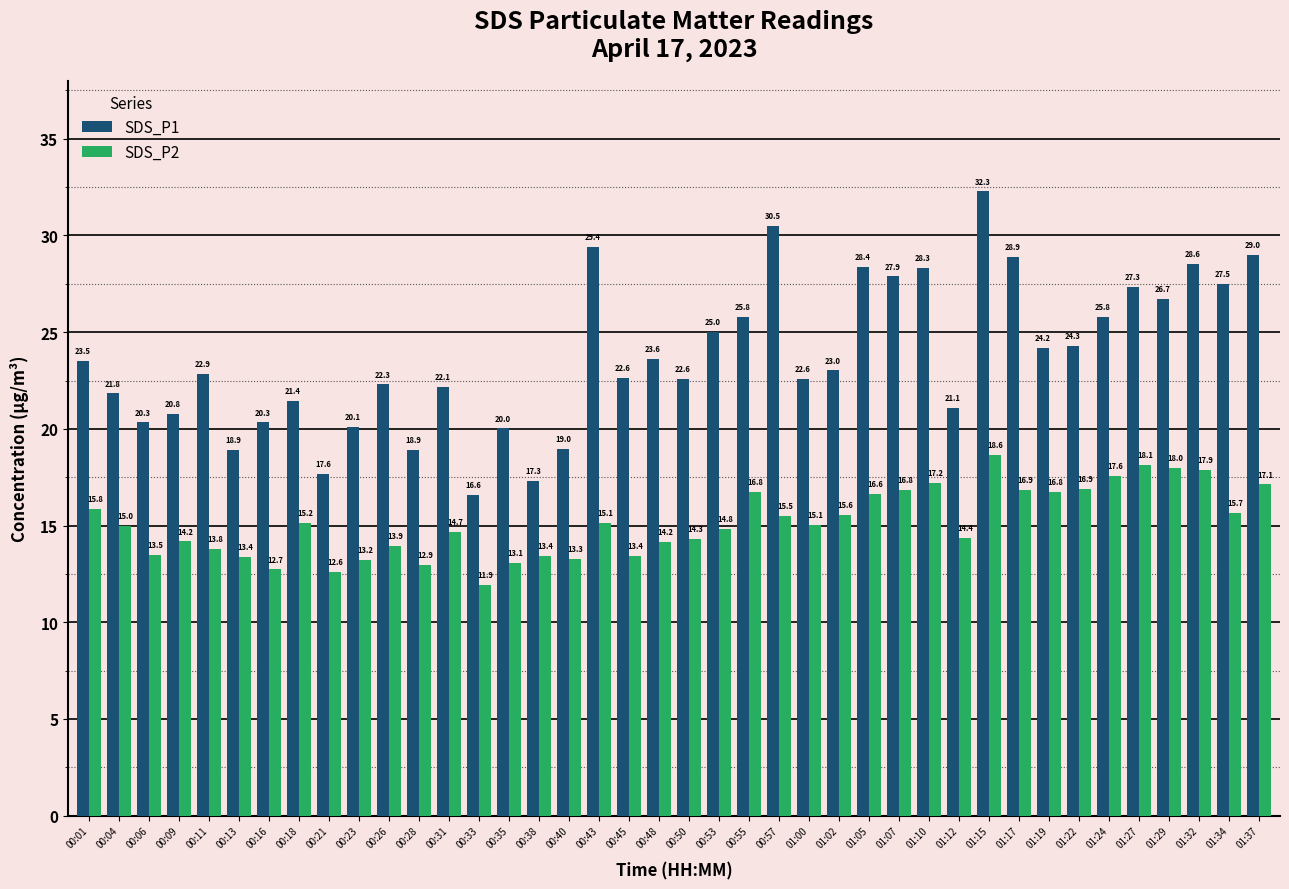

What is the approximate value of SDS_P1 at 00:40?

19.0